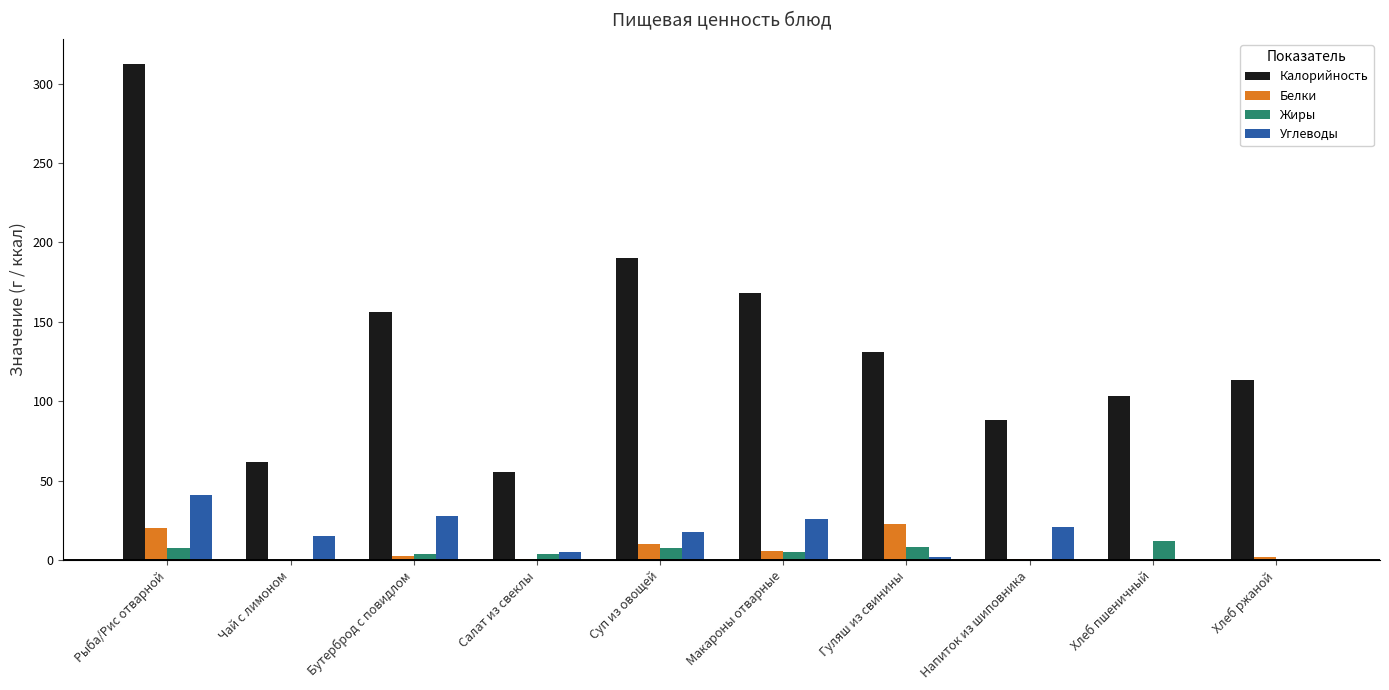

What is the sum of the Жиры values at Напиток из шиповника and Рыба/Рис отварной?

7.9